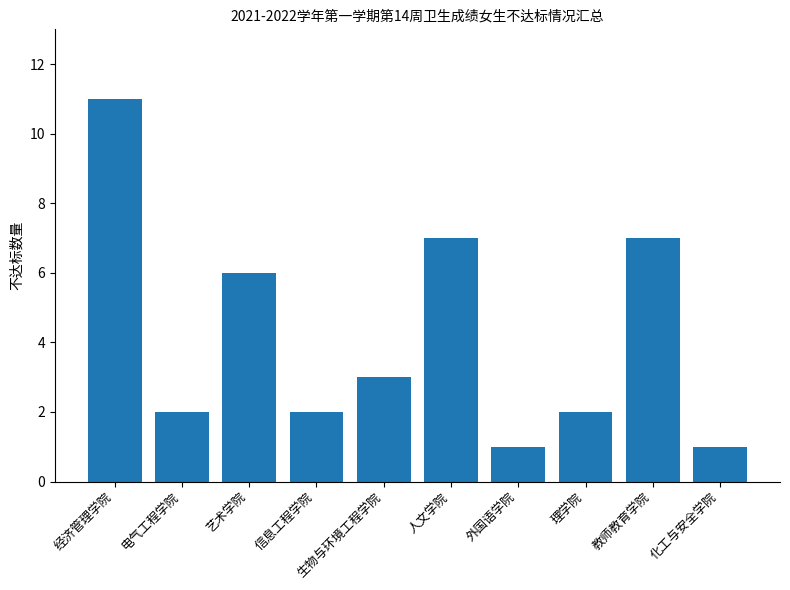

What is the difference between the maximum and minimum values?

10